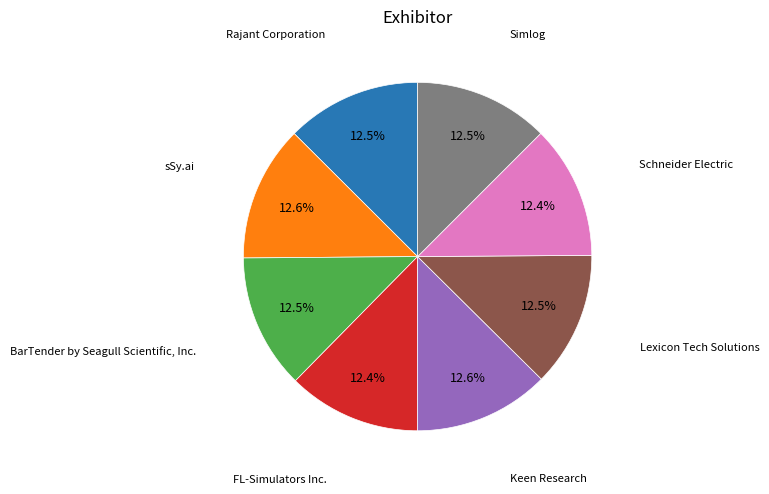

Does any single category account for the majority?

No